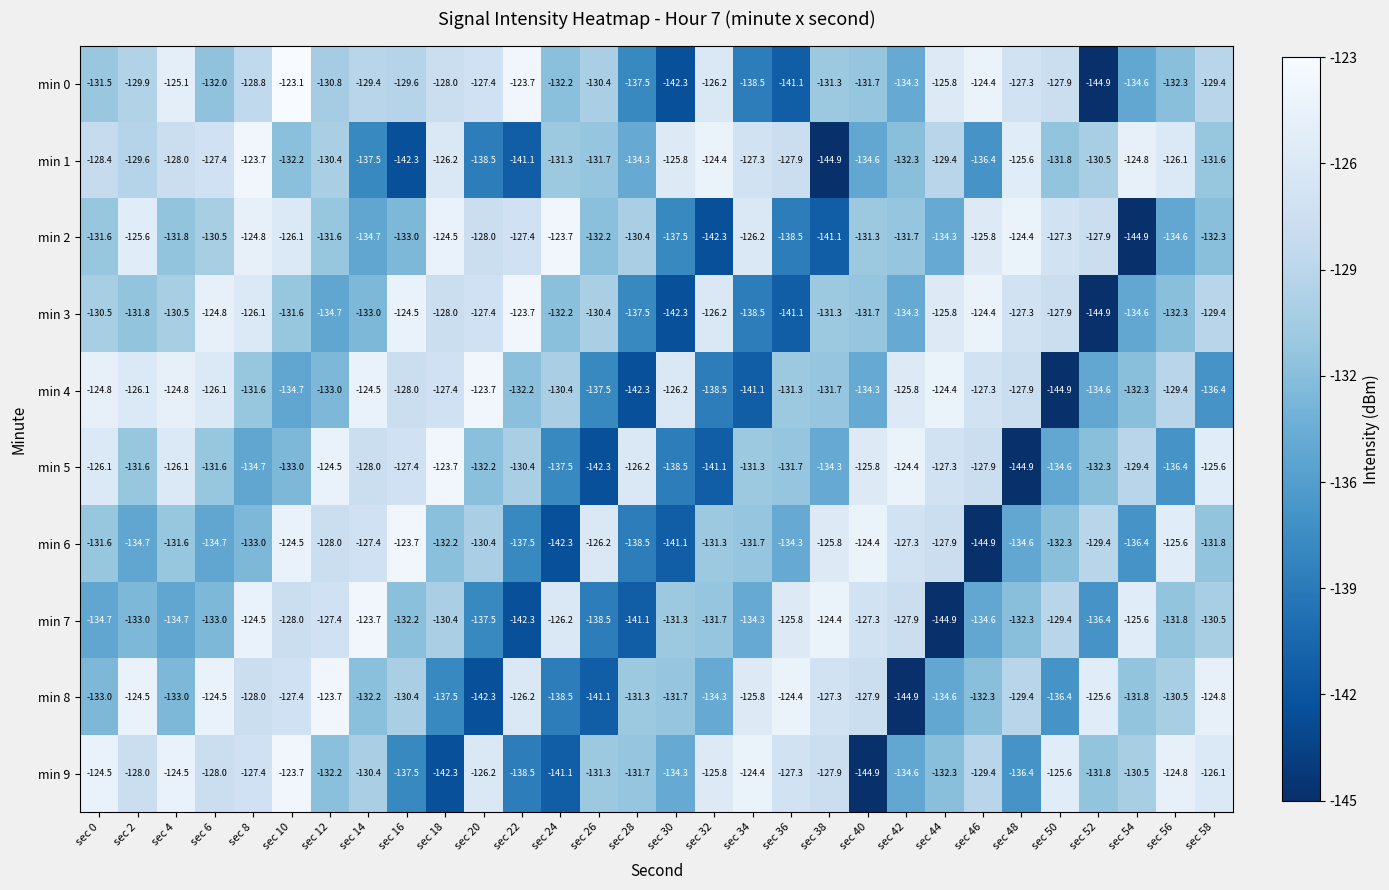

What is the sum of the min 6 values at sec 0 and sec 6?

-266.3